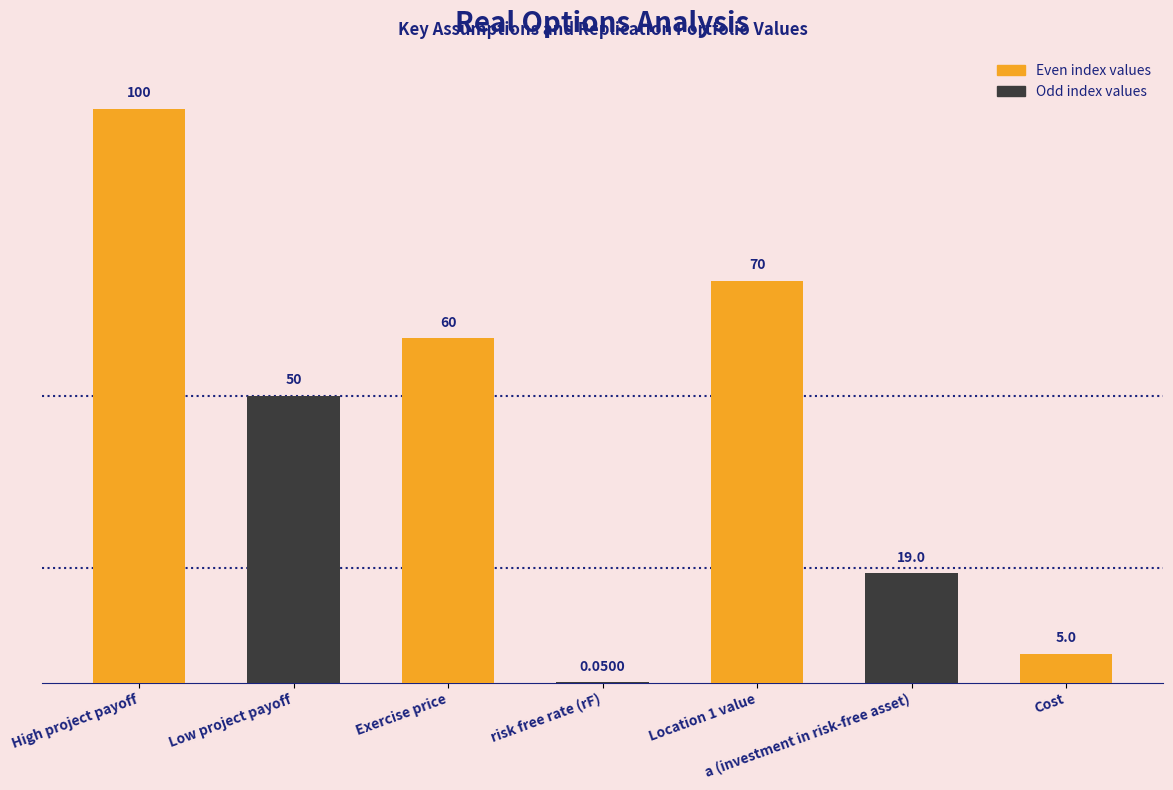

Is it true that the value at High project payoff is 164.7?

False